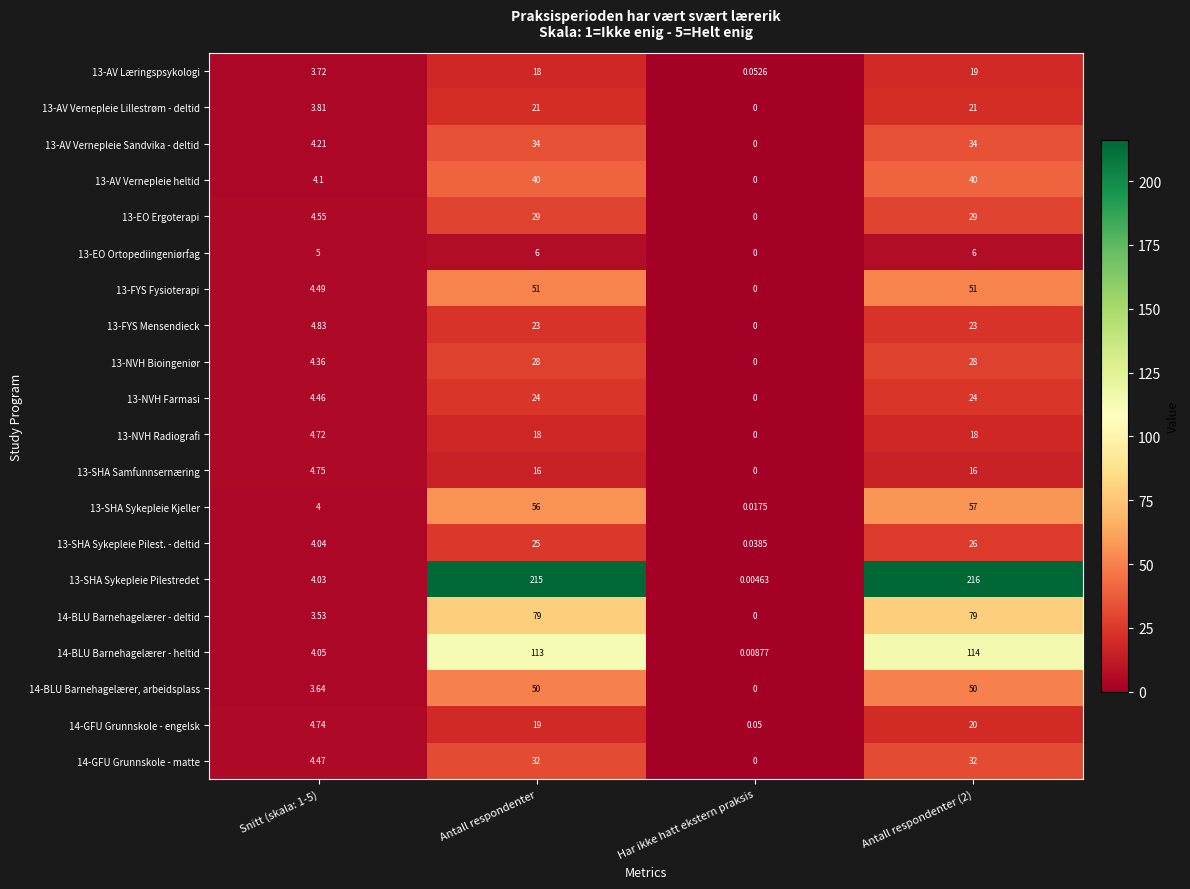

At which label does 13-SHA Sykepleie Pilest. - deltid reach its minimum?

Har ikke hatt ekstern praksis